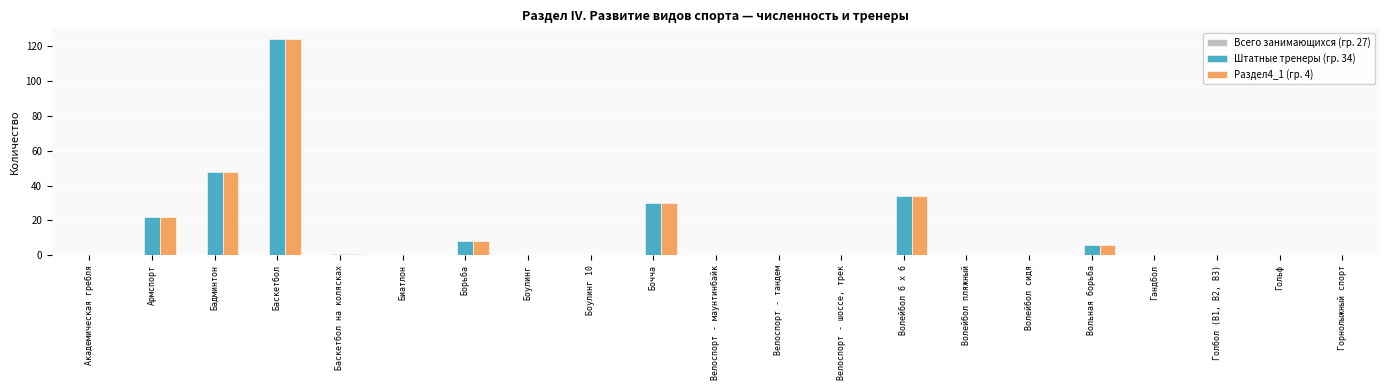

The value of Раздел4_1 (гр. 4) at Борьба is 8. True or false?

True